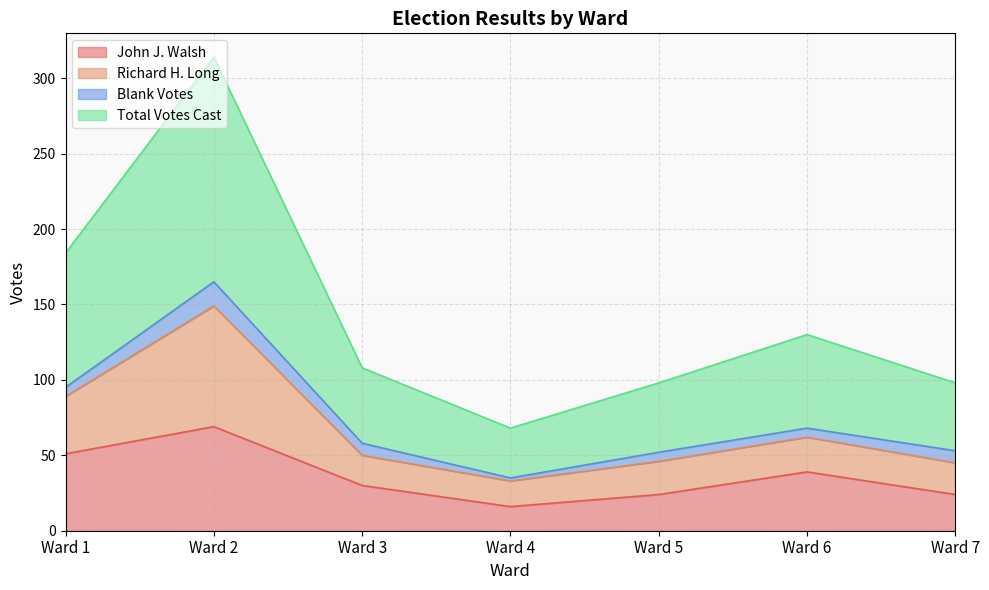

Which category has the lowest value in the John J. Walsh series?

Ward 4